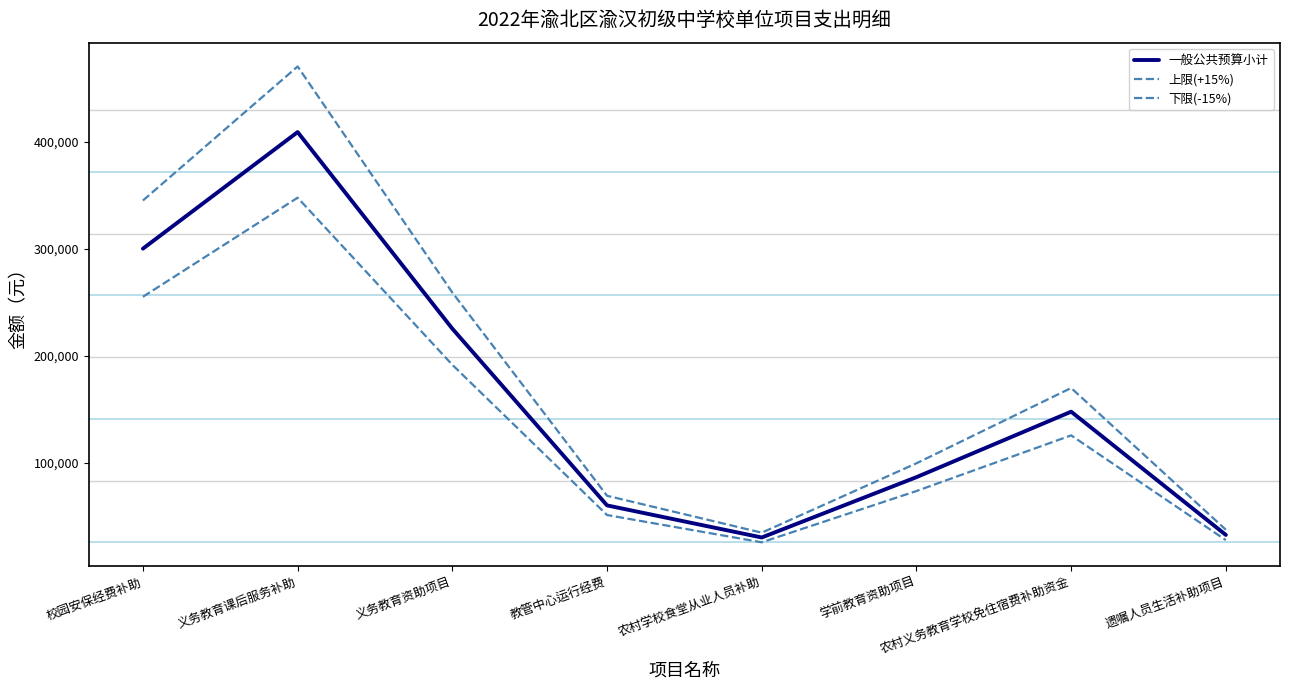

At how many categories does at least one series exceed 129861?

4